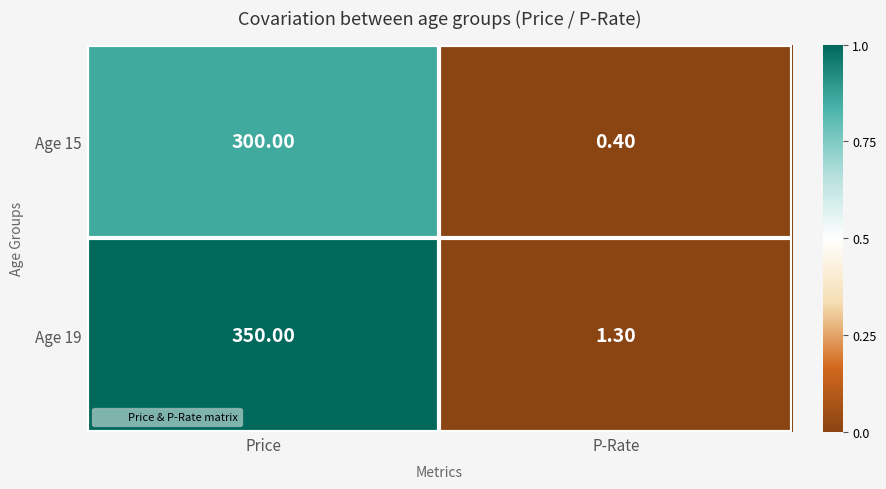

Which label corresponds to the smallest value in the chart?

P-Rate